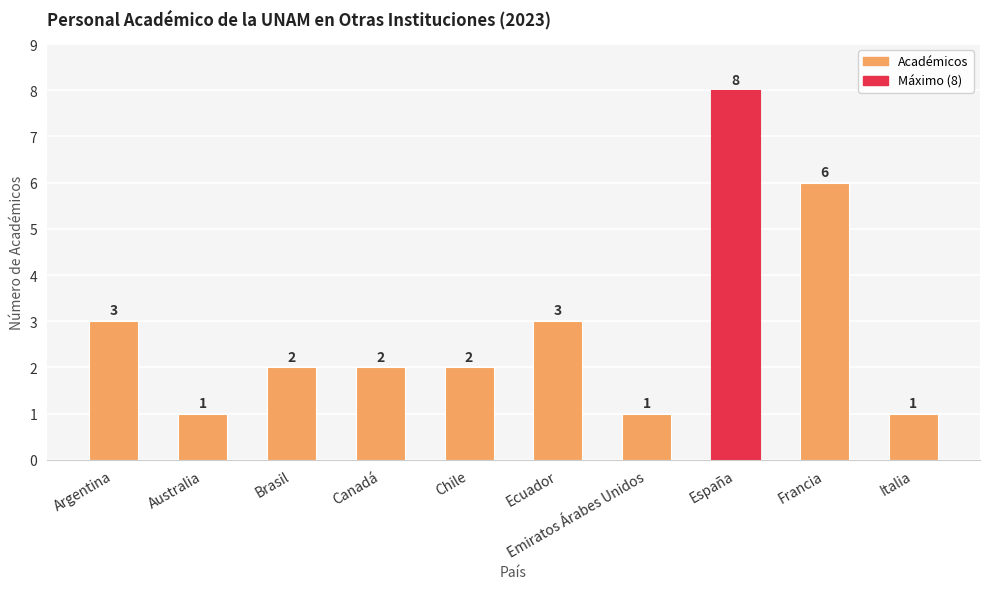

What is the difference between the maximum and minimum values?

7